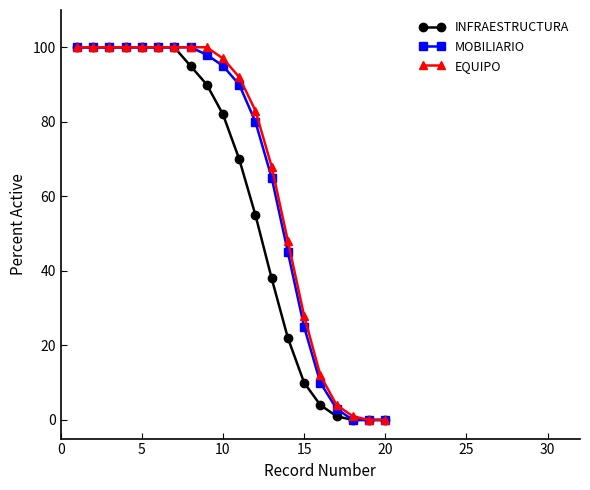

What is the value of the EQUIPO point at the 14th from the left?

48